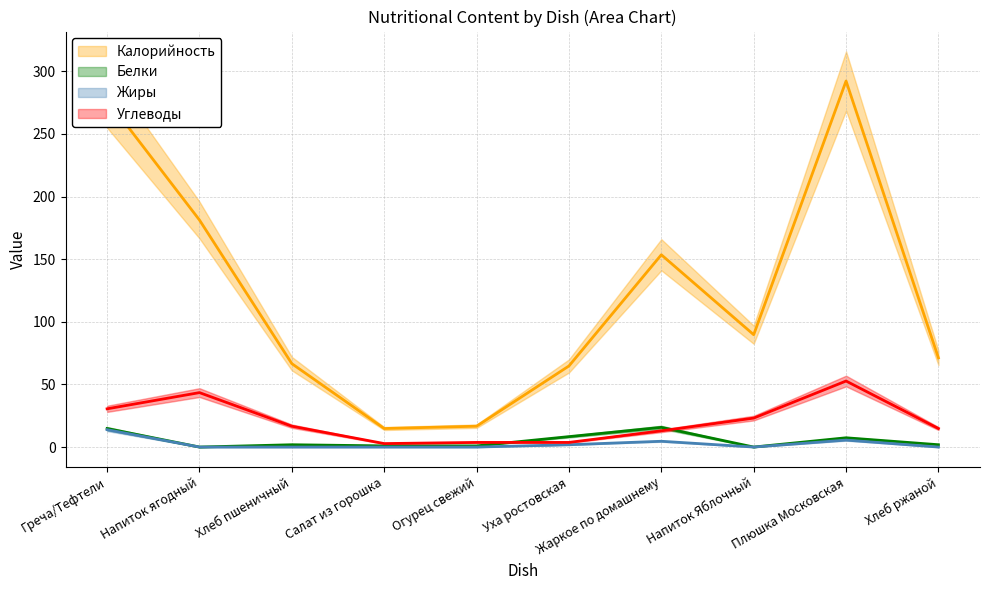

Does the chart display data point markers on the line(s)?

No